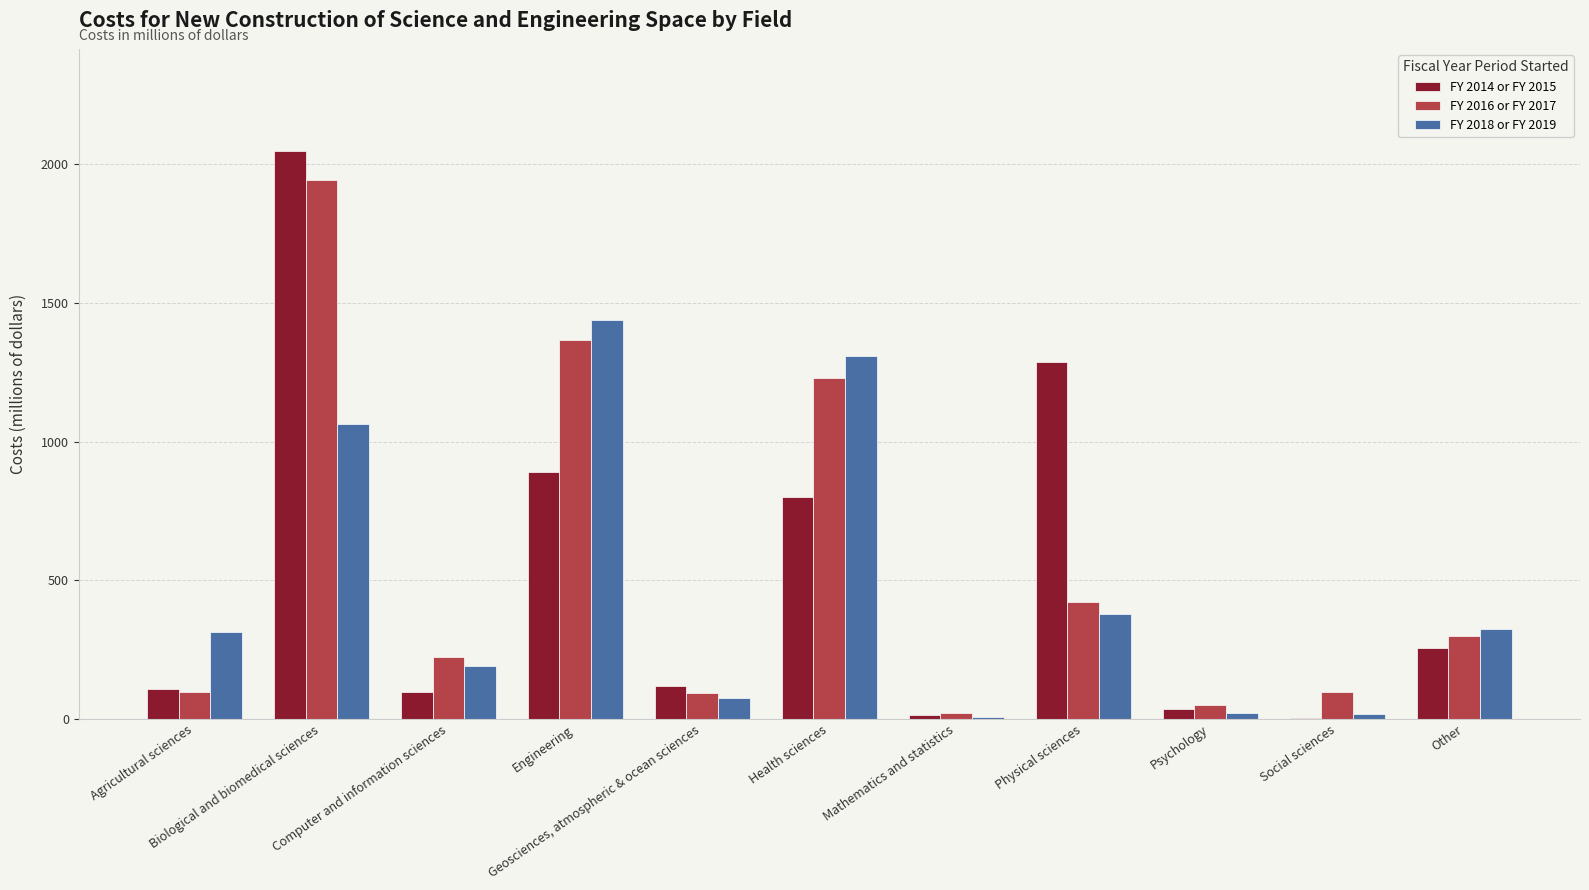

What is the sum of all FY 2018 or FY 2019 values?

5138.0